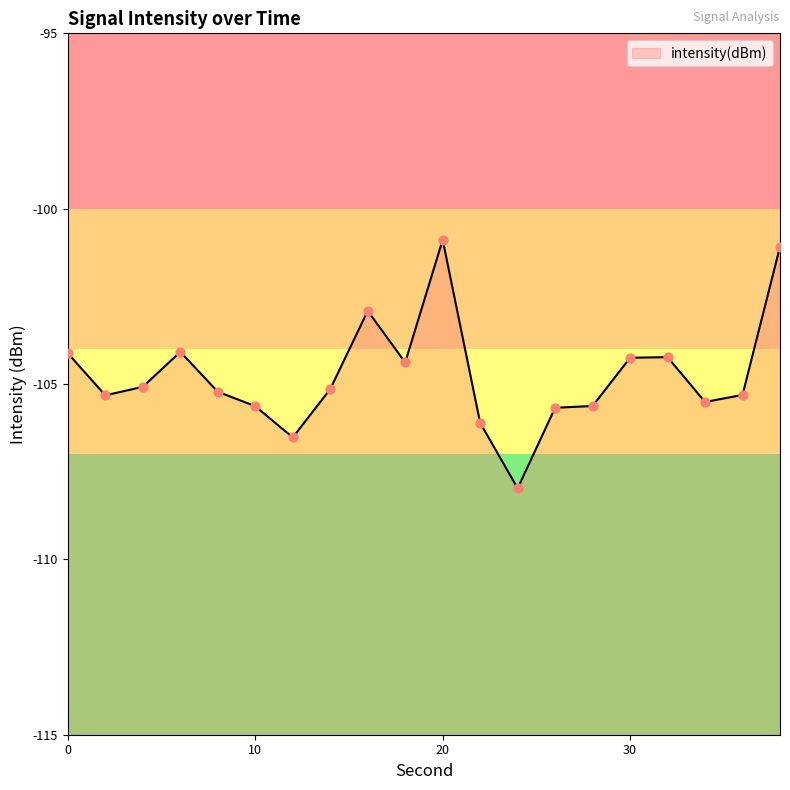

Which has a higher value, 38 or 6?

38